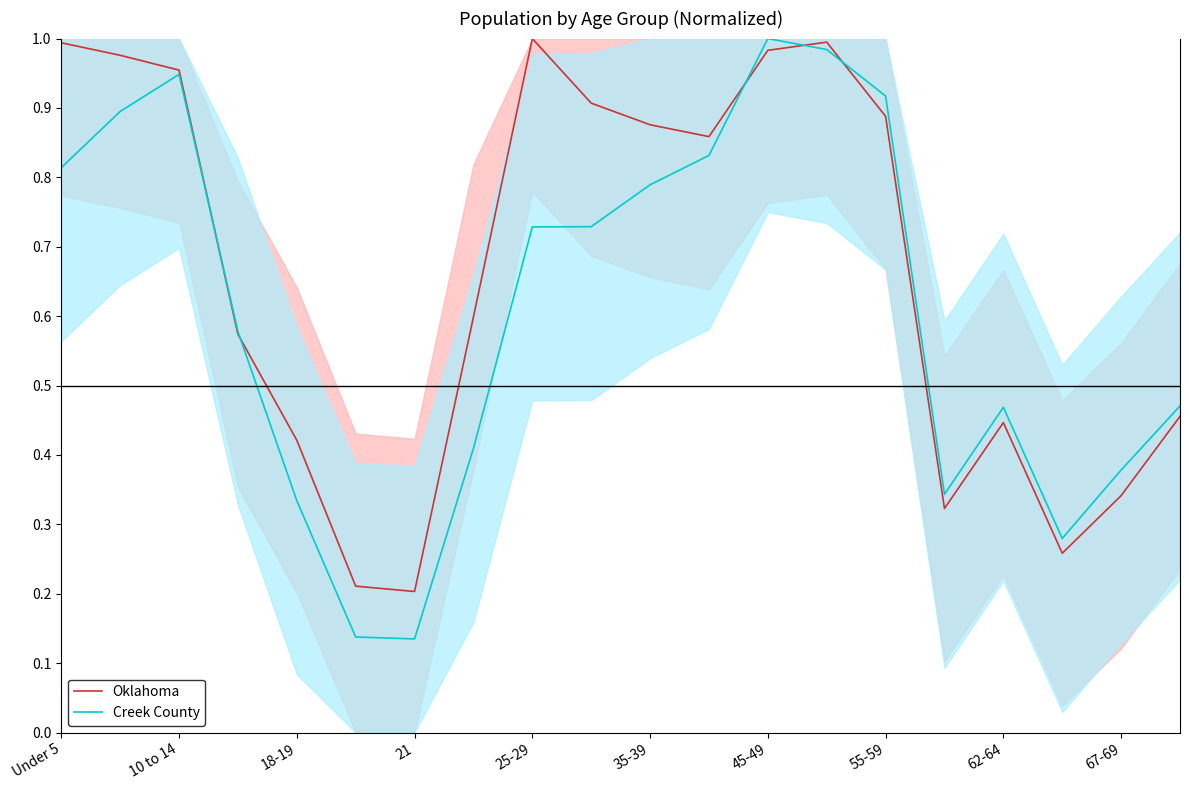

The Oklahoma series shows 0.6 at 35-39. True or false?

False